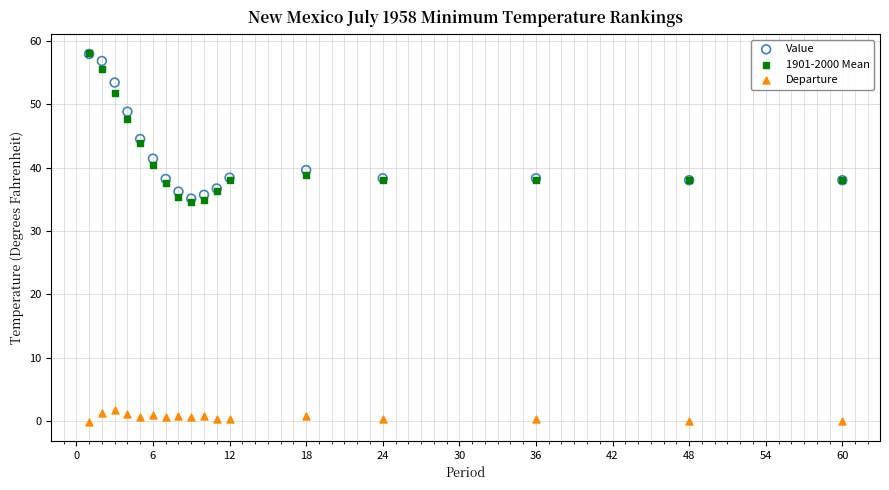

What are all the series names shown in the legend?

Value, 1901-2000 Mean, Departure